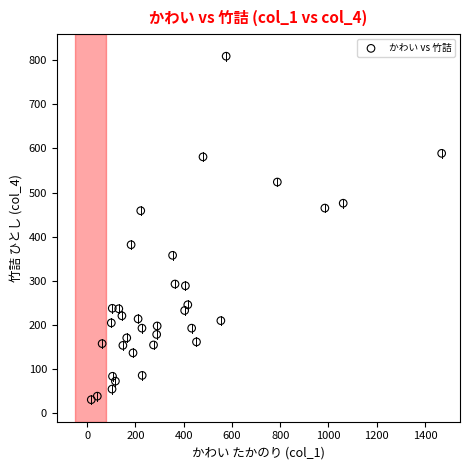

What is the range of X values (max minus min)?

1452.0